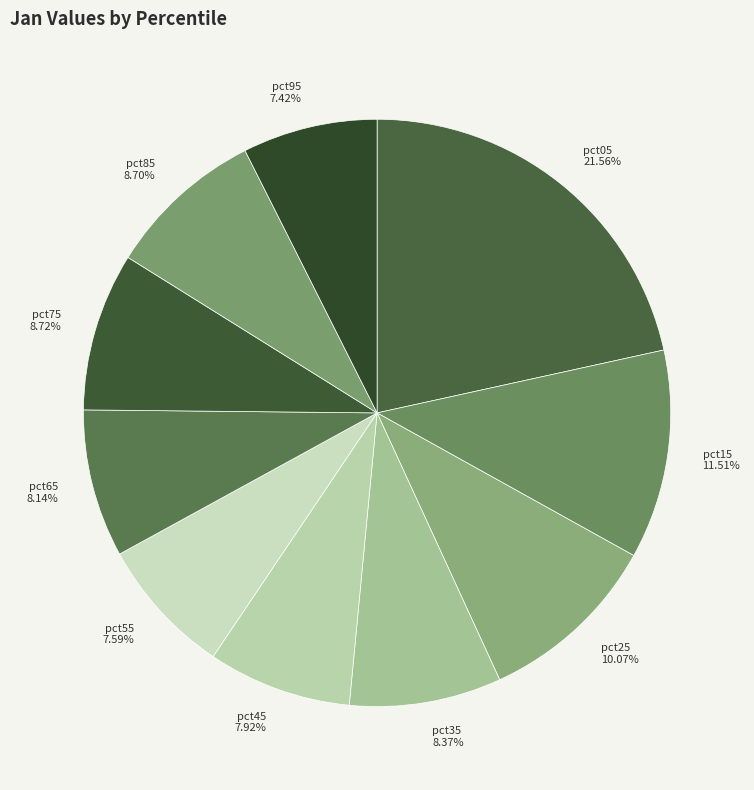

To the nearest percent, what portion does pct45 represent?

8%